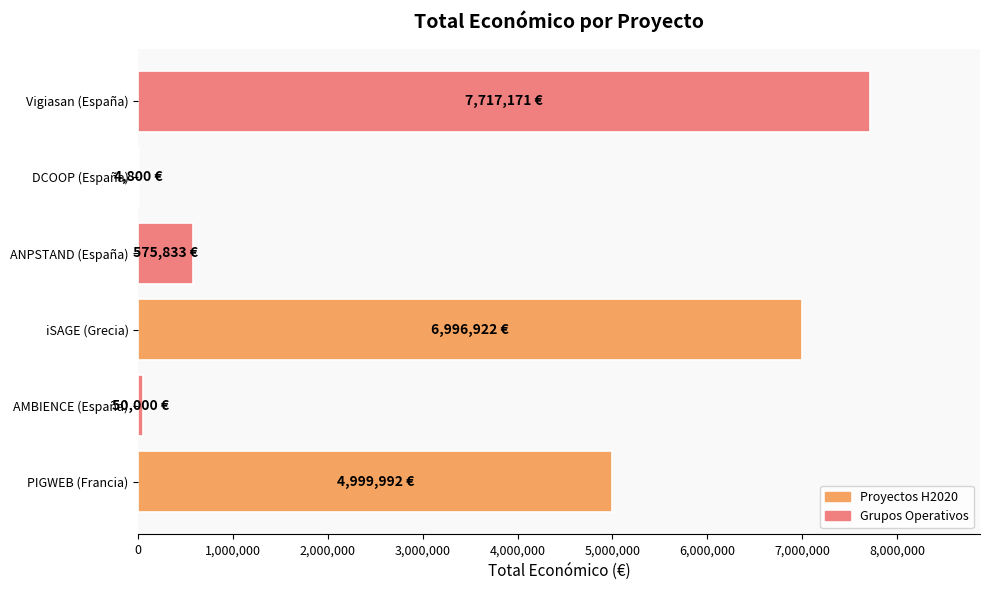

What is the maximum value shown in the chart?

7717171